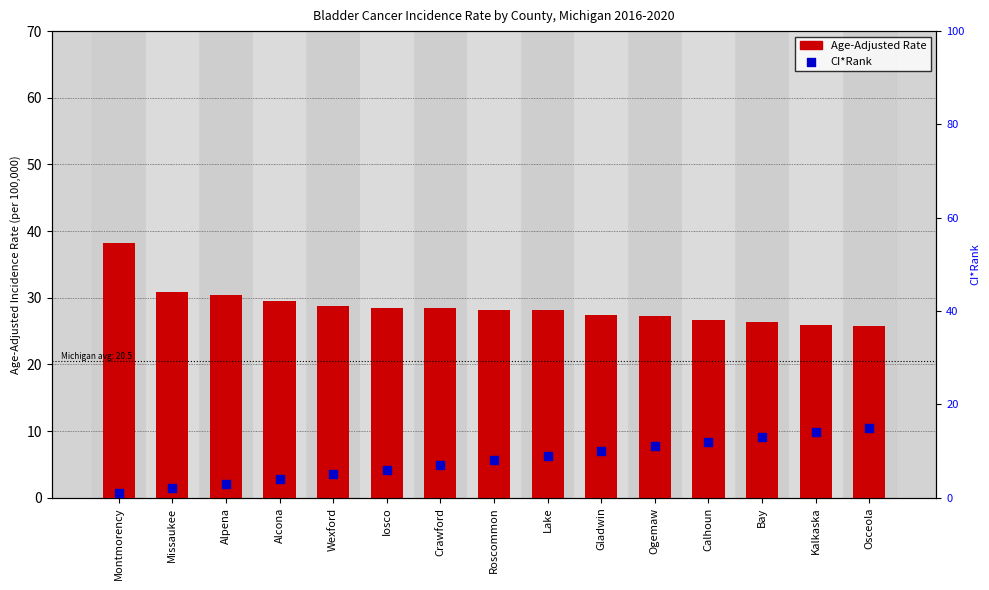

Is the value of Age-Adjusted Rate at Calhoun greater than the value of CI*Rank at Alcona?

Yes